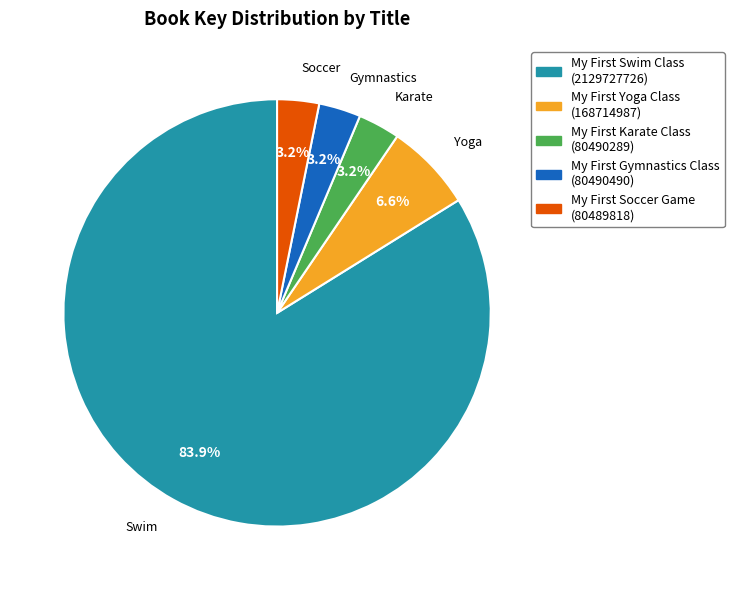

How many slices are in this pie chart?

5